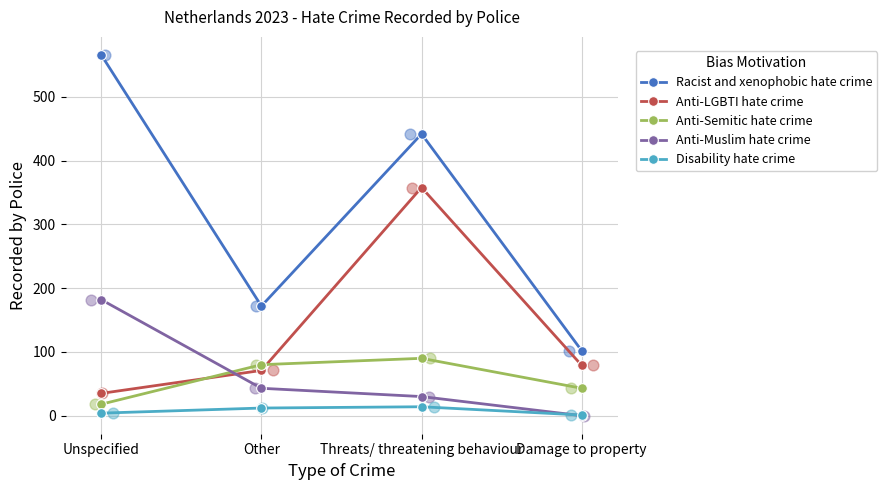

What is the total value across all series at Damage to property?

225